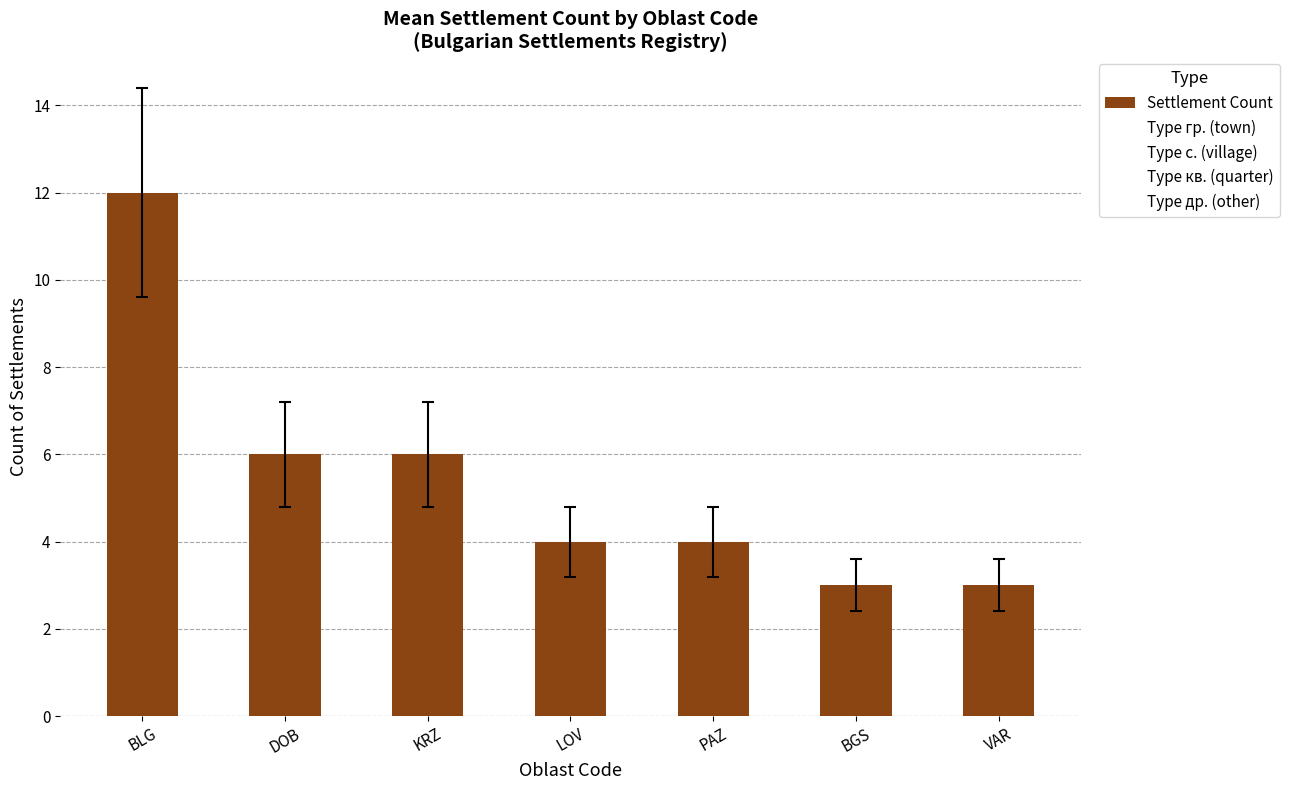

What is the approximate value at LOV?

4